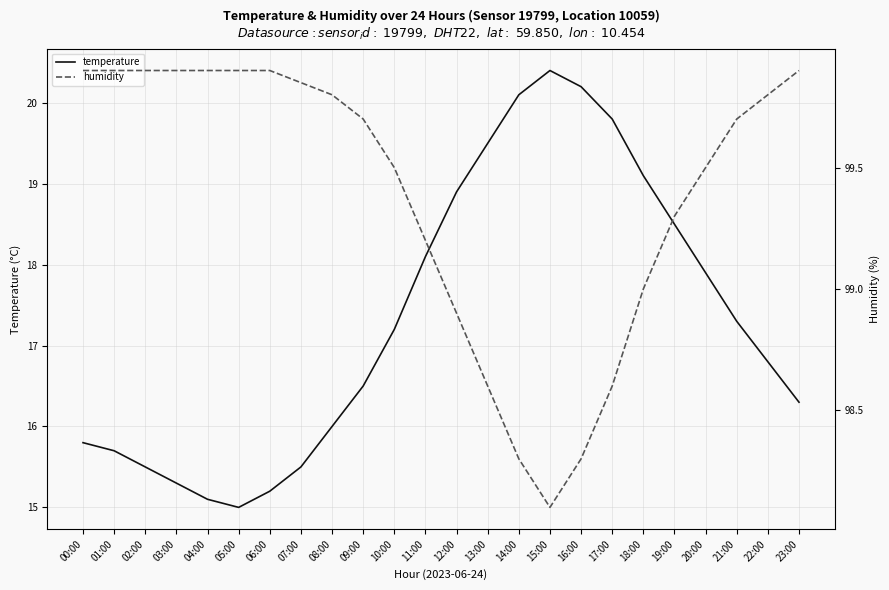

Which has a higher value, 07:00 or 17:00?

17:00